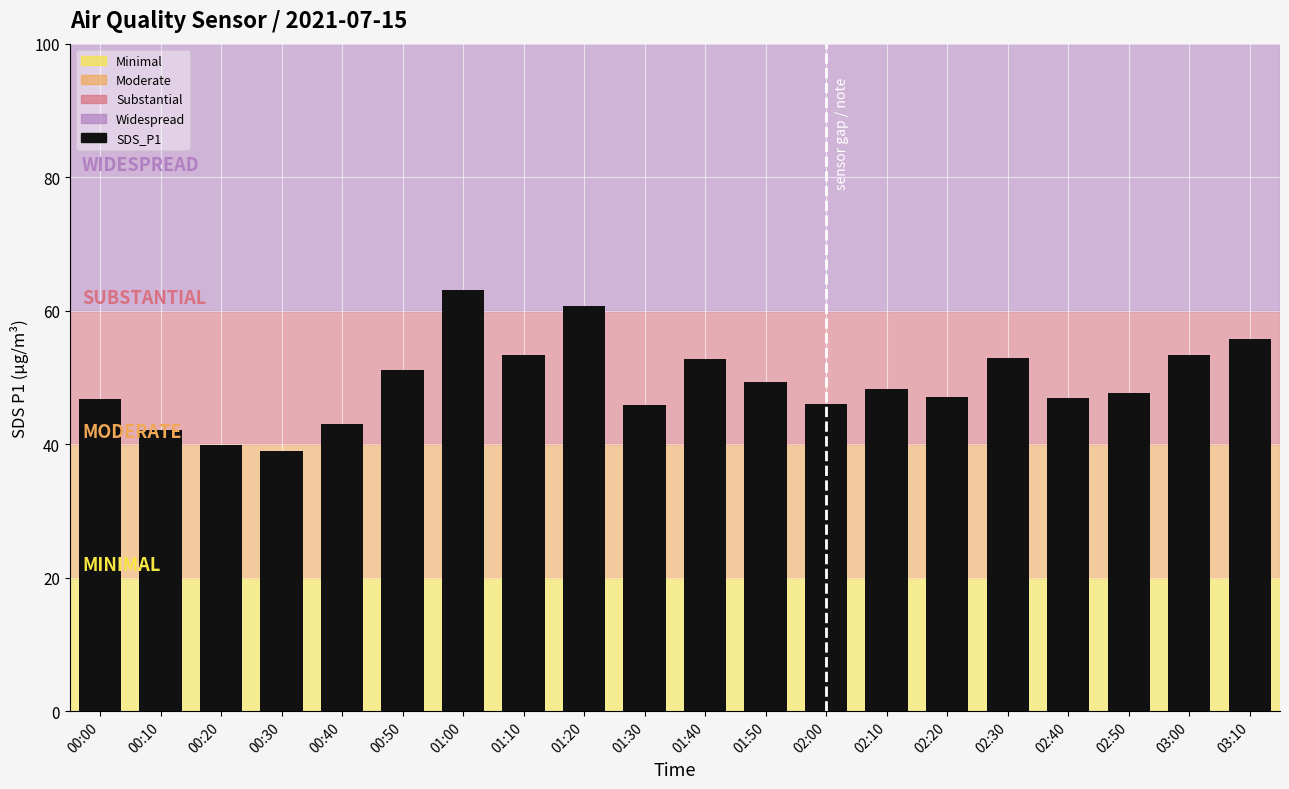

Count the number of categories in the chart.

20